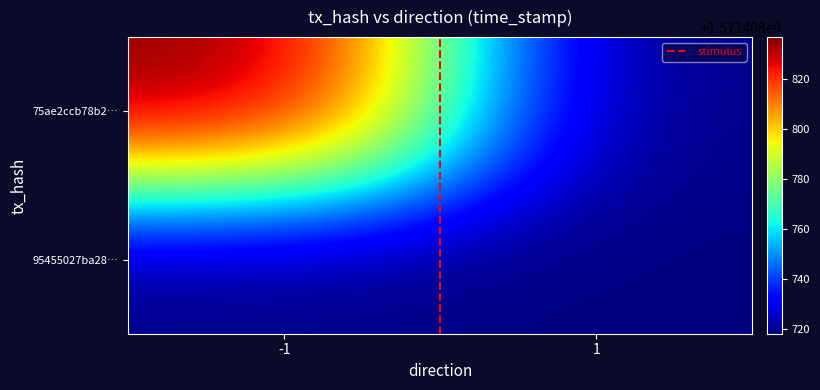

Rank the categories by 75ae2ccb78b2… value from lowest to highest.

1, -1